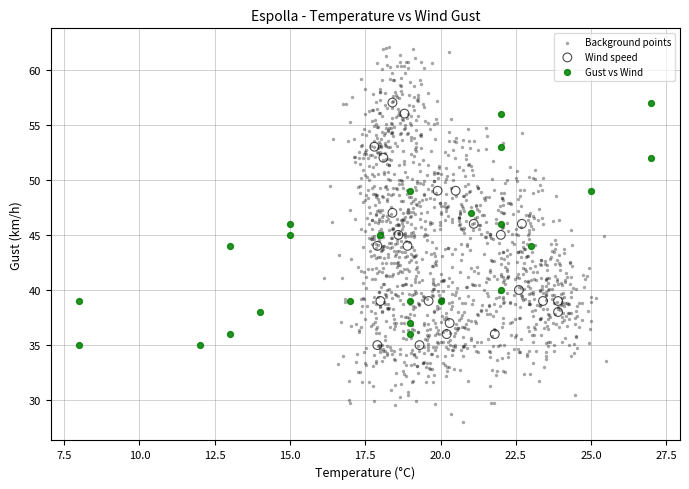

Which series has the widest spread of Y values?

Background points